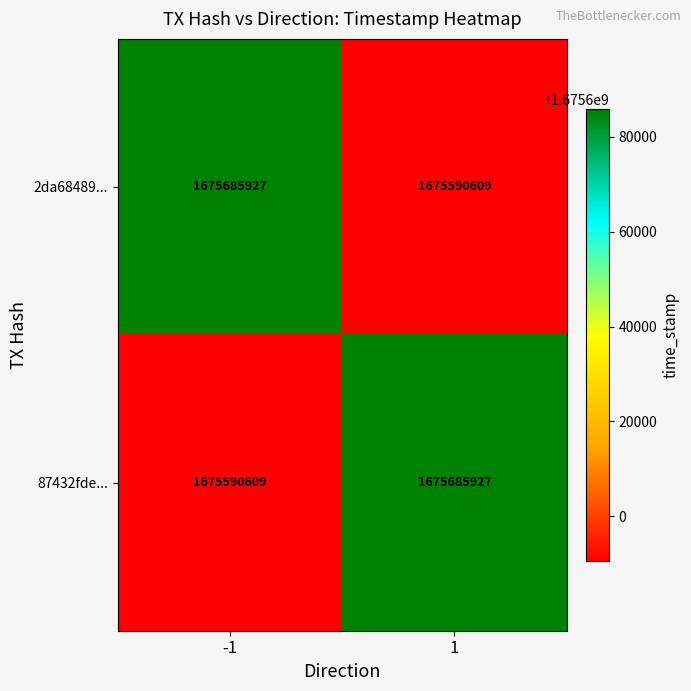

Is the value of 2da68489... at -1 greater than the value of 87432fde... at -1?

Yes